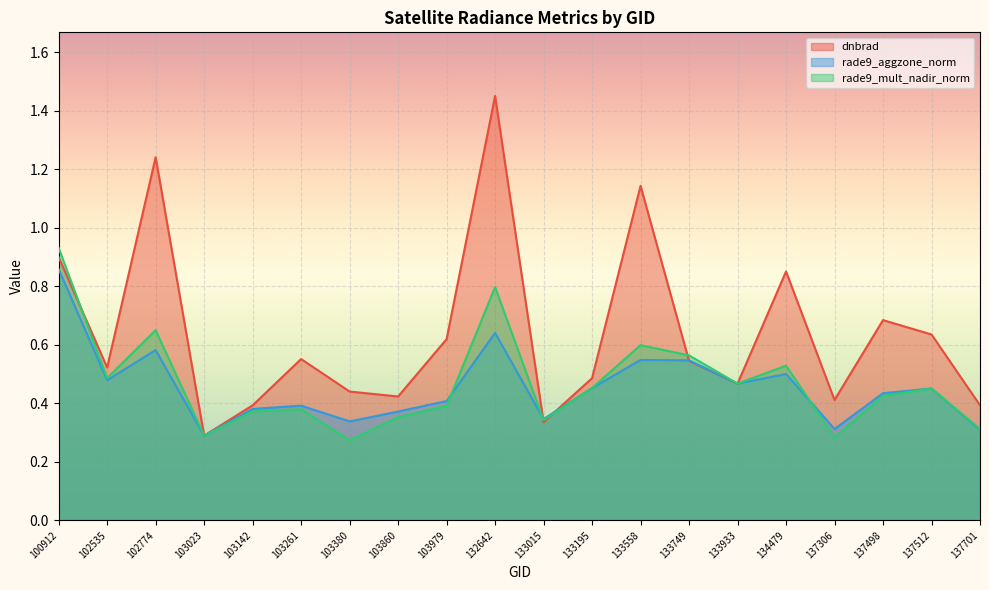

At which label does rade9_mult_nadir_norm reach its peak?

100912